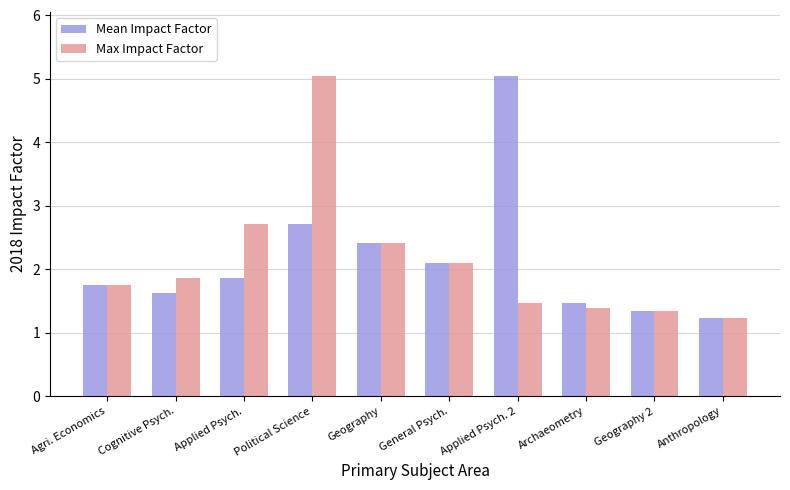

How many bars are there in total?

20